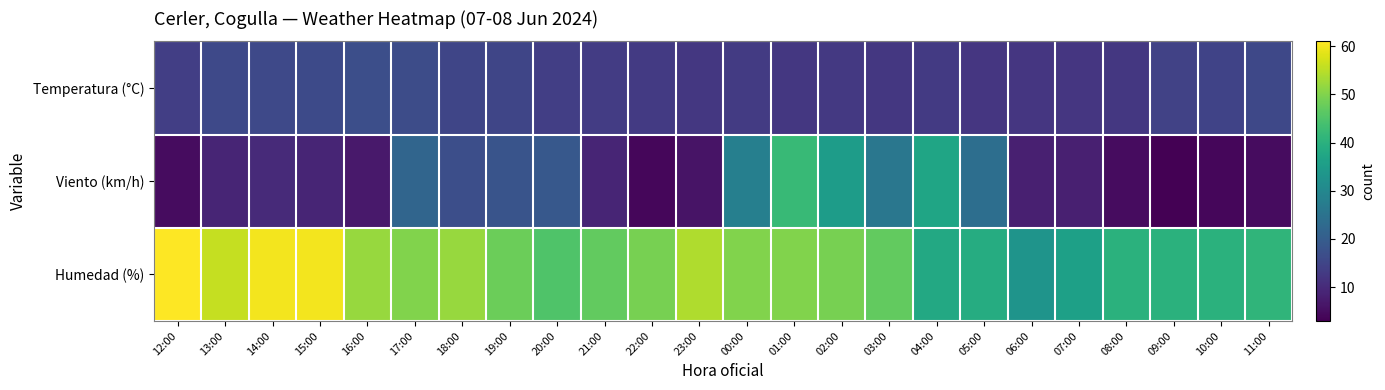

Which series has the widest spread of values?

Viento (km/h)